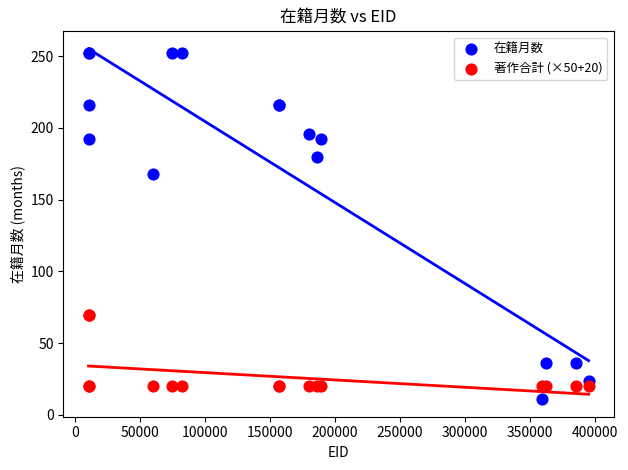

What are all the series names shown in the legend?

在籍月数, 著作合計 (×50+20)